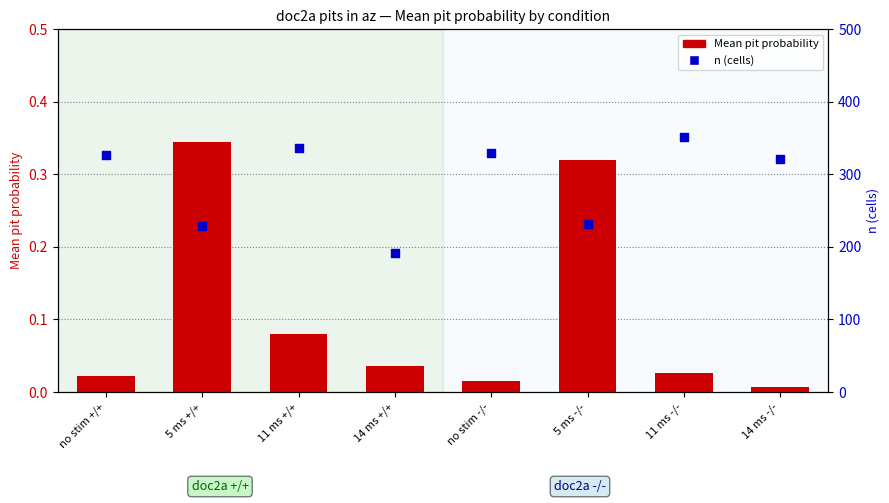

Which series contains the highest Y value?

n (cells)